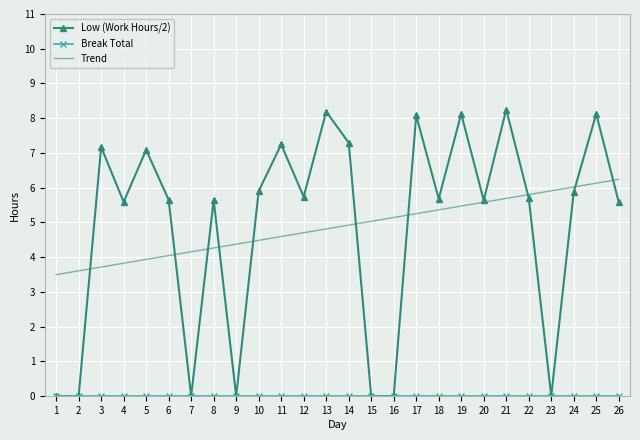

The Low (Work Hours/2) series shows 8.8 at 18. True or false?

False